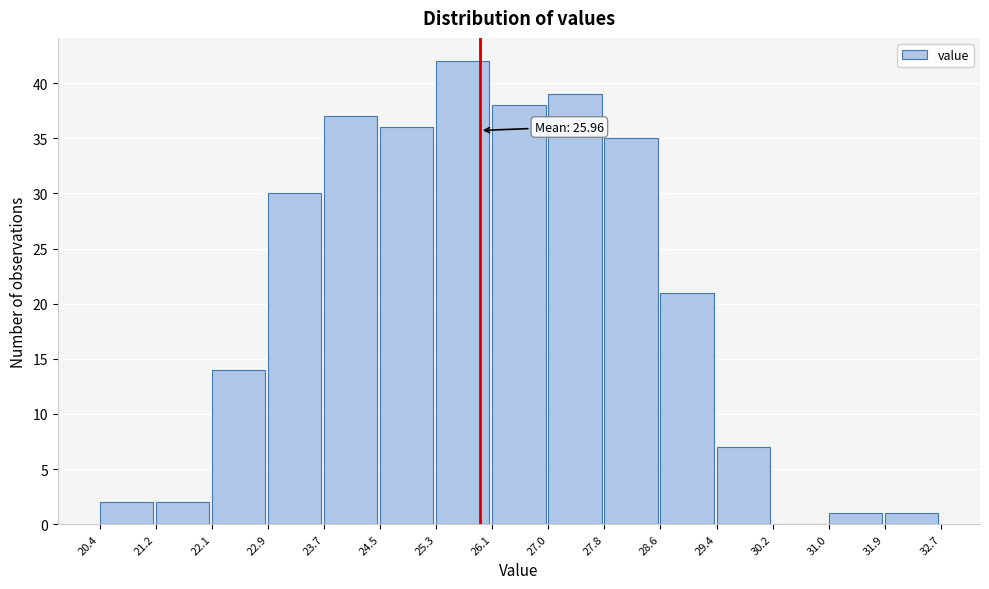

Over which range of the x-axis is the bar tallest?

25.3 to 26.1